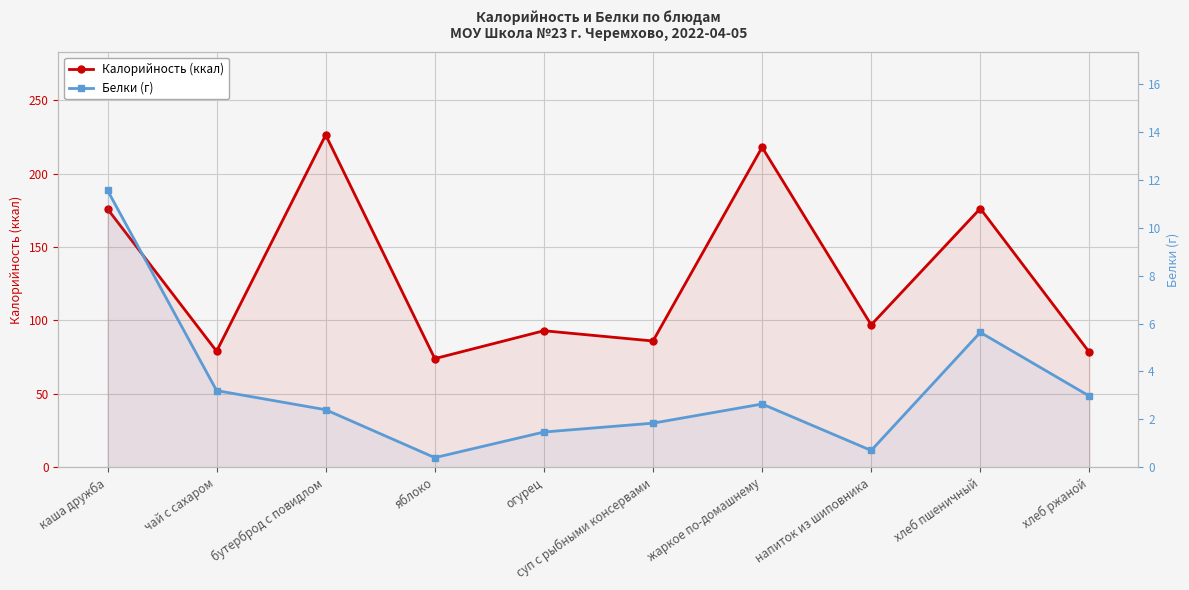

True or false: Белки (г) and Калорийность (ккал) cross at least once.

False